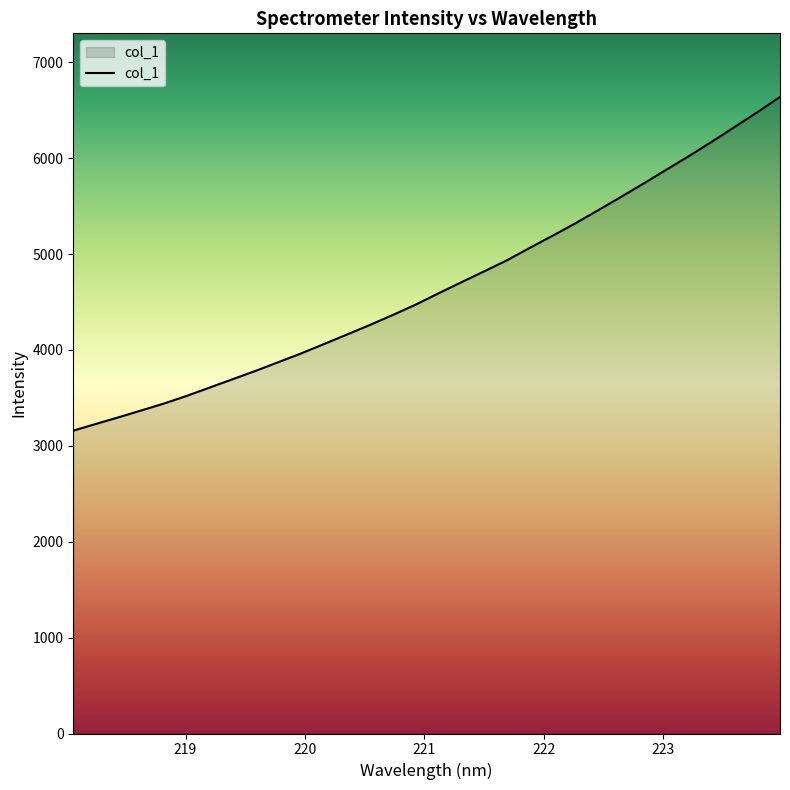

What is the maximum value shown in the chart?

6638.0